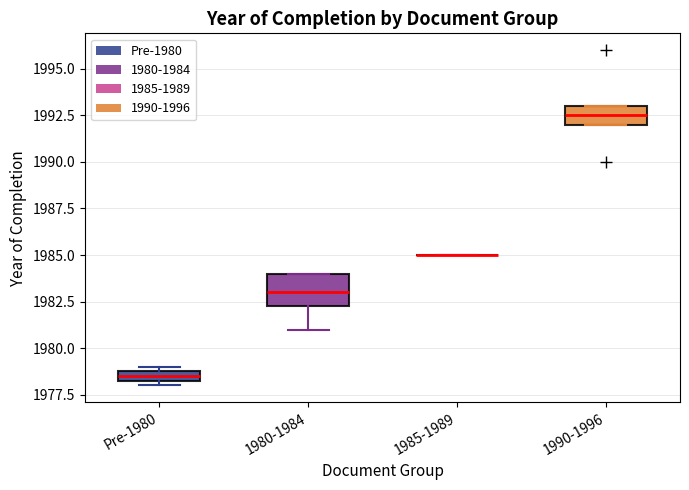

Which box is the tallest, from its lower edge to its upper edge?

1980-1984